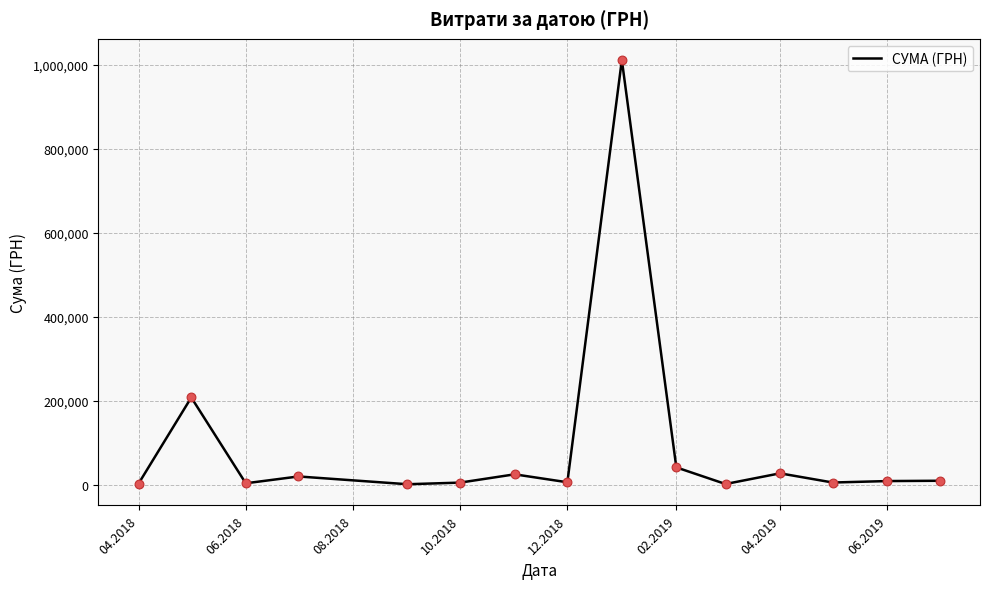

Is this an area chart (filled region under the line)?

No